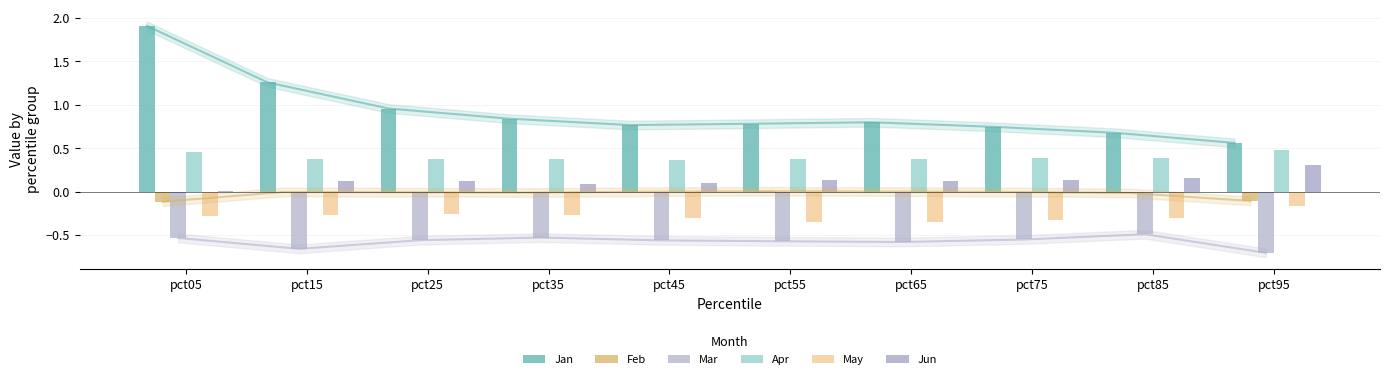

What is the highest value of the Jan series?

1.9